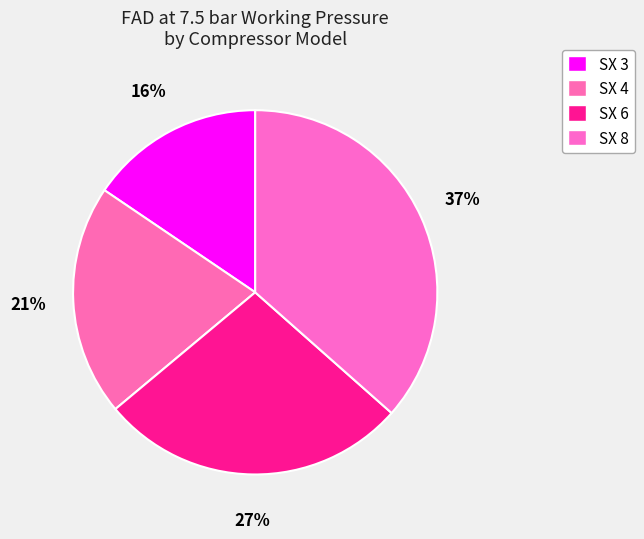

Count the number of slices in the pie.

4